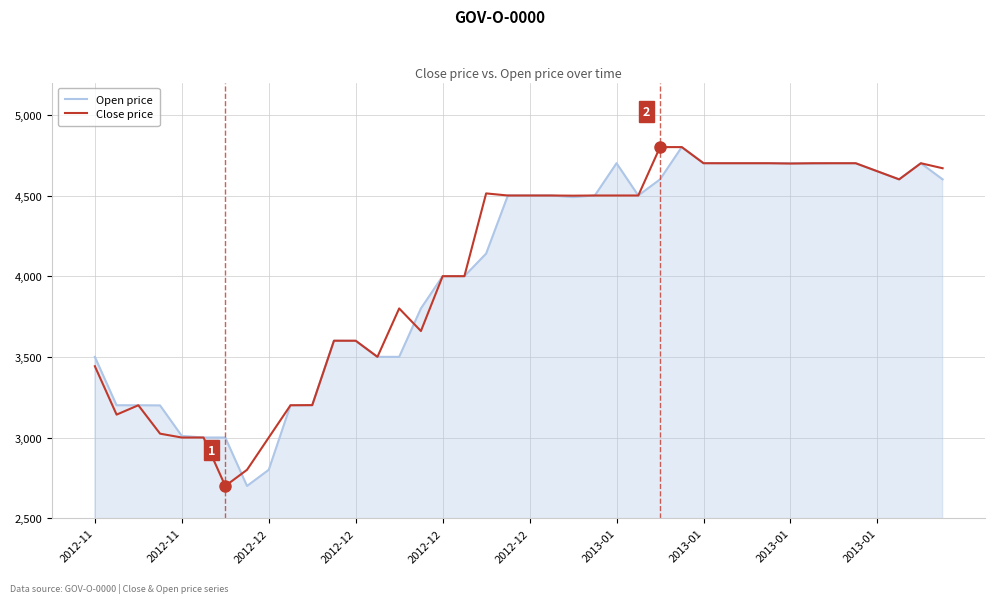

What is the minimum value shown in the chart?

2700